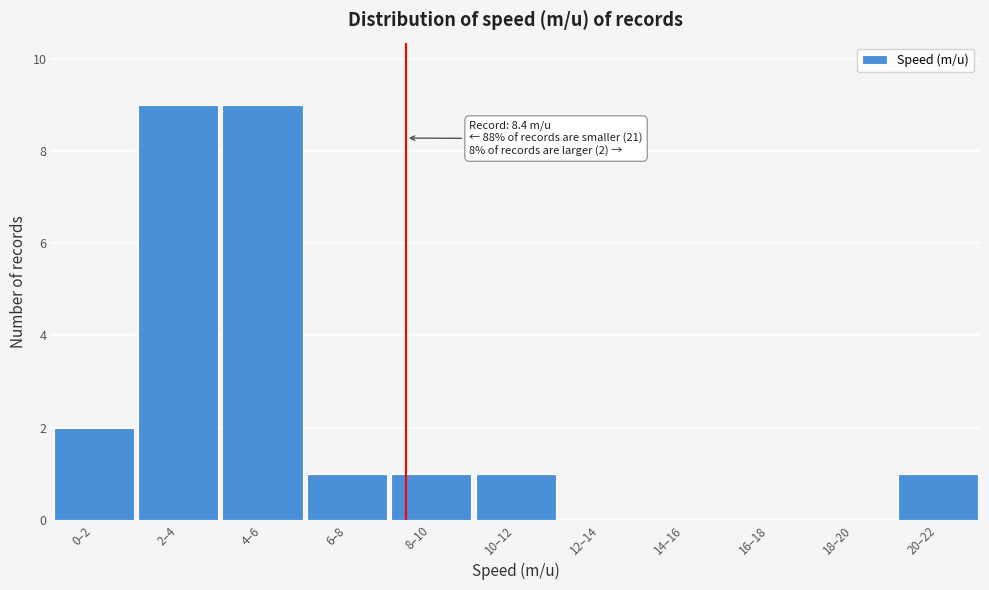

Reading right to left, list all the values displayed in this chart.

20–22=1	18–20=0	16–18=0	14–16=0	12–14=0	10–12=1	8–10=1	6–8=1	4–6=9	2–4=9	0–2=2